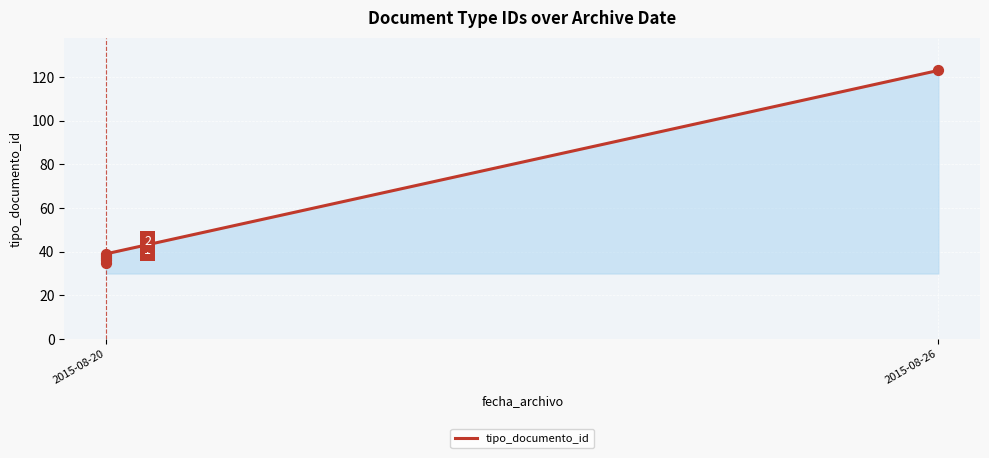

Which has a higher value, 2015-08-20 or 2015-08-20?

2015-08-20